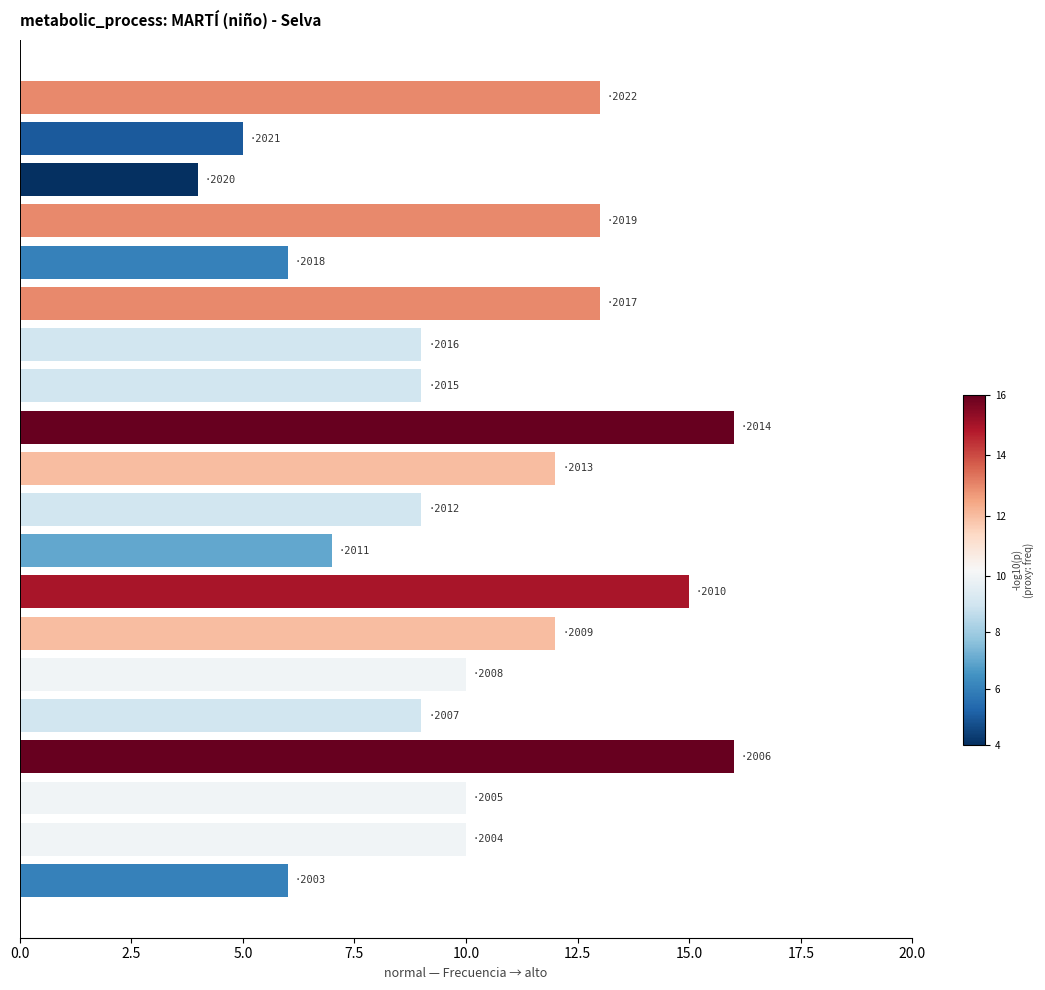

Reading top to bottom, what are all the values shown in this chart?

13	5	4	13	6	13	9	9	16	12	9	7	15	12	10	9	16	10	10	6